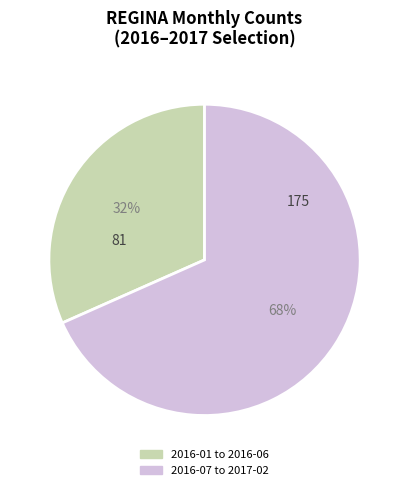

Does any single category account for the majority?

Yes